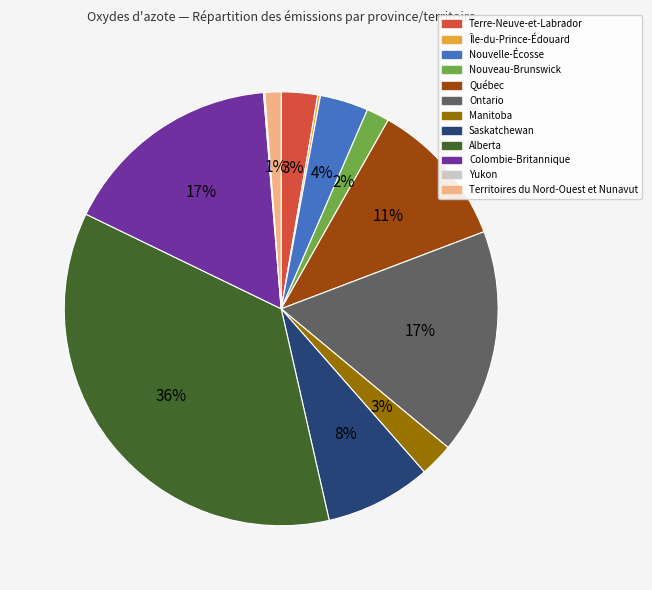

To the nearest percent, what is the average slice percentage?

8%